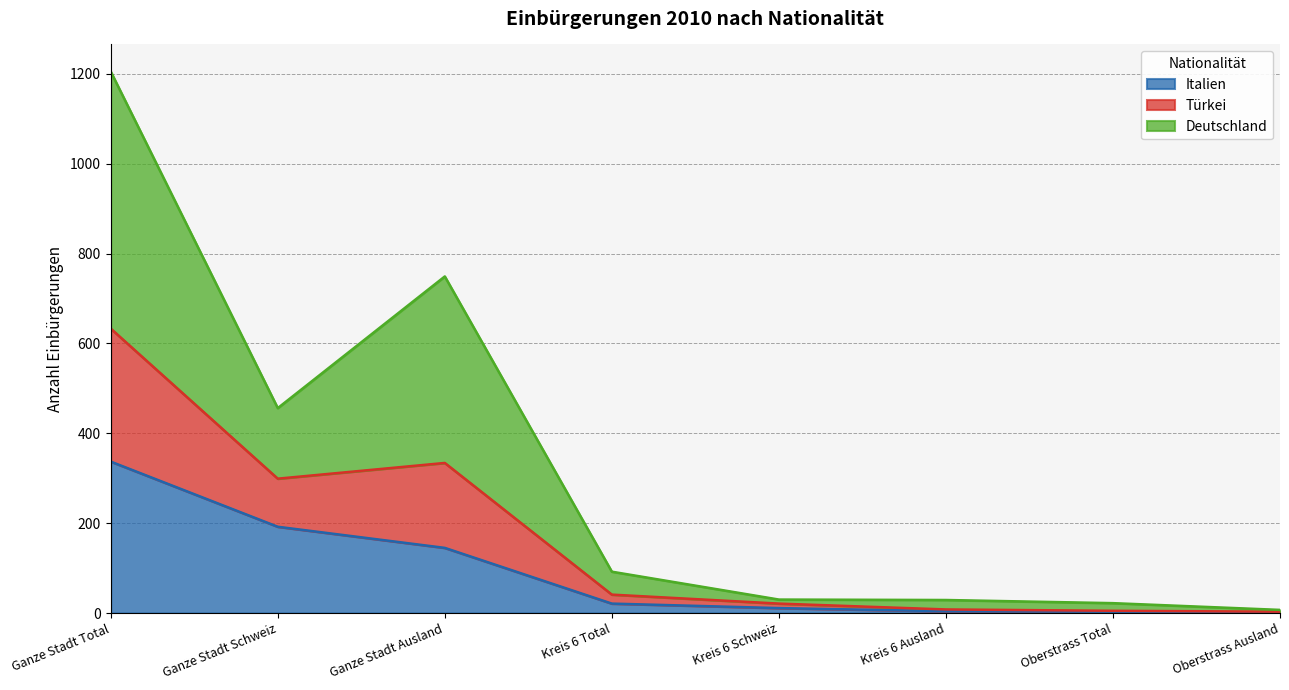

In Türkei, how many points are lower than both neighbors (excluding endpoints)?

1